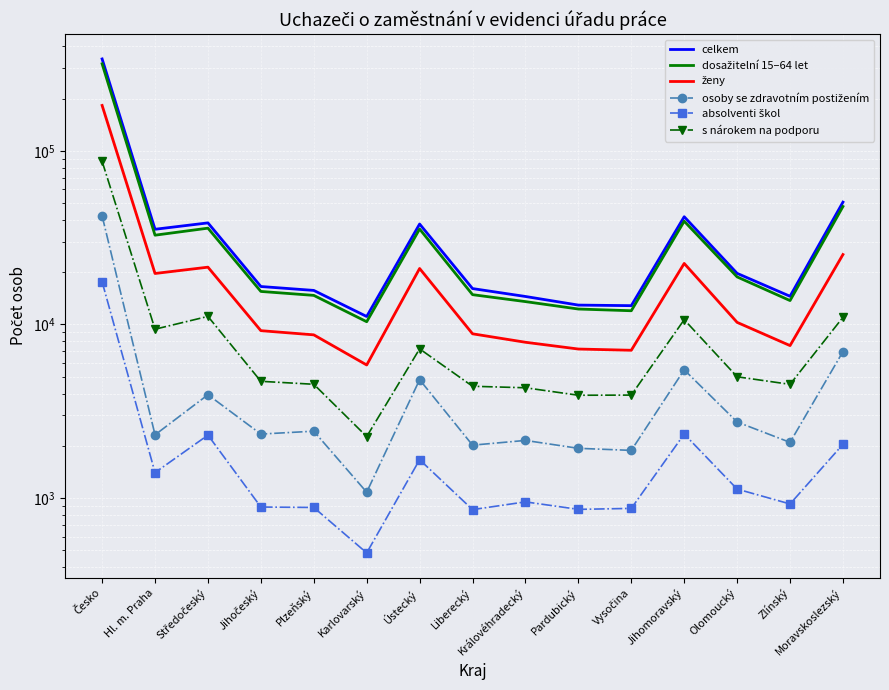

Reading left to right, what are all the values shown in this chart?

celkem: 337925	35328	38450	16540	15707	11116	37871	16096	14493	12929	12833	41715	19690	14532	50625
dosažitelní 15–64 let: 316807	32664	35854	15495	14706	10370	35445	14847	13541	12272	11996	39315	18787	13729	47786
ženy: 182450	19660	21377	9212	8715	5845	21005	8837	7899	7221	7104	22458	10283	7558	25276
osoby se zdravotním postižením: 42207	2315	3940	2339	2430	1082	4810	2019	2150	1936	1884	5483	2745	2095	6979
absolventi škol: 17613	1403	2307	889	884	484	1665	859	952	862	873	2339	1128	926	2042
s nárokem na podporu: 86991	9393	11128	4707	4526	2263	7236	4408	4321	3913	3921	10655	4998	4521	11001